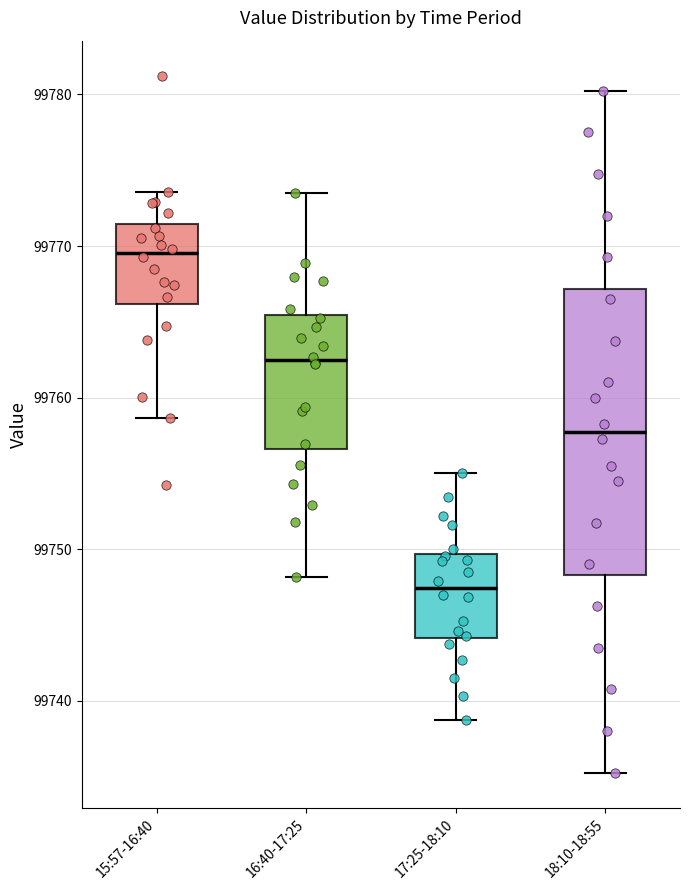

Comparing the boxes themselves (not the whiskers), which one is the tallest?

18:10-18:55